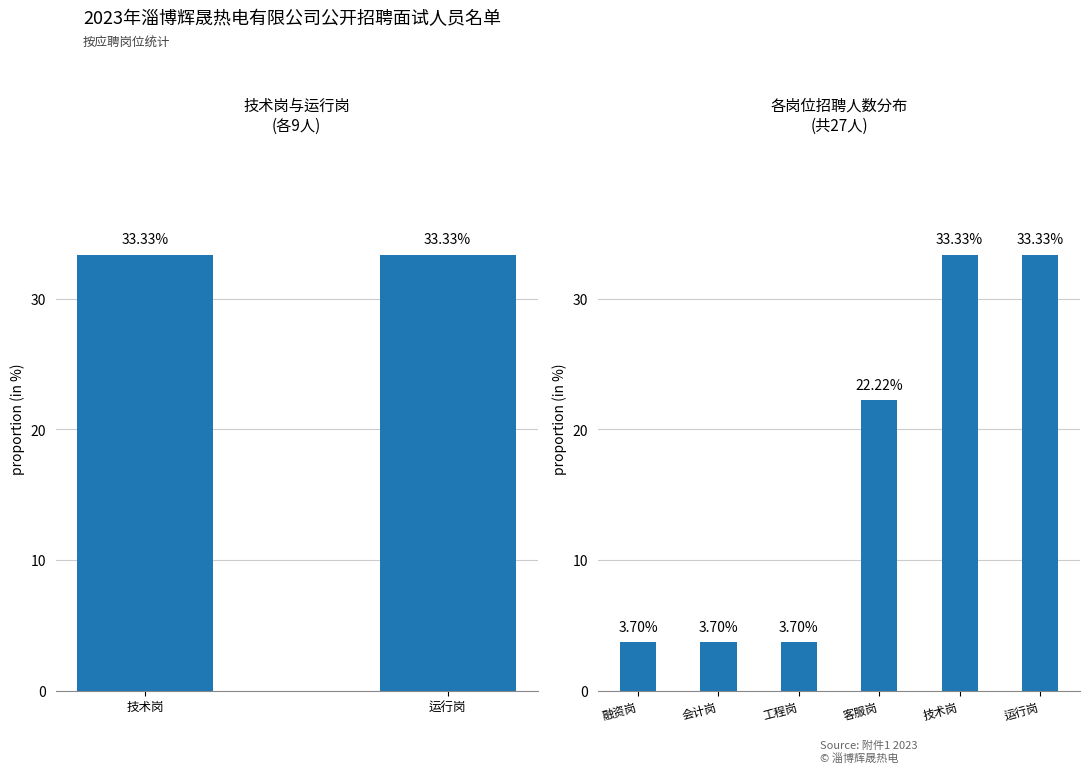

How many categories are shown in the chart?

6